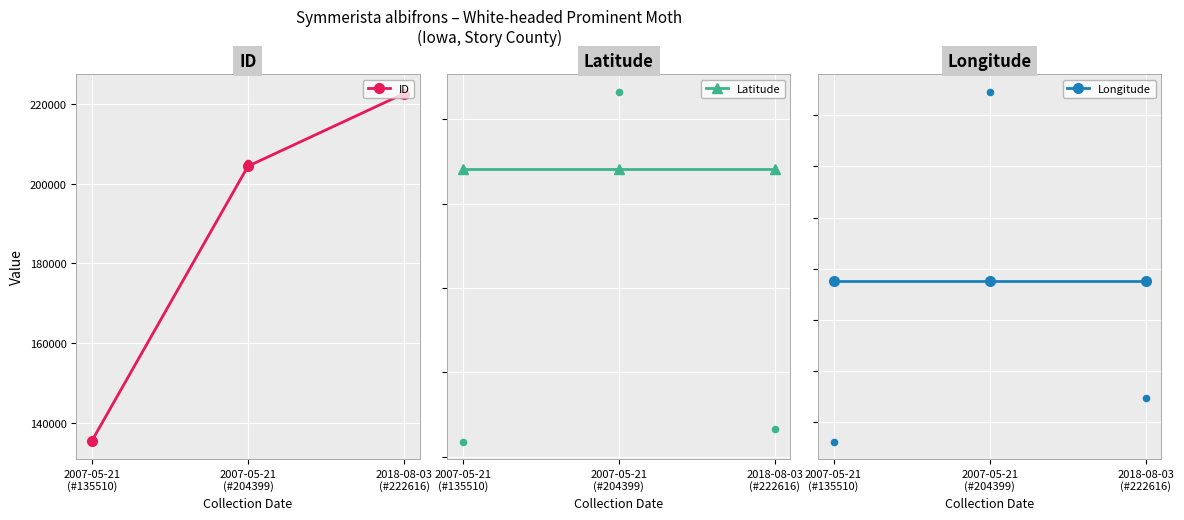

Which series reaches the maximum Y coordinate?

ID